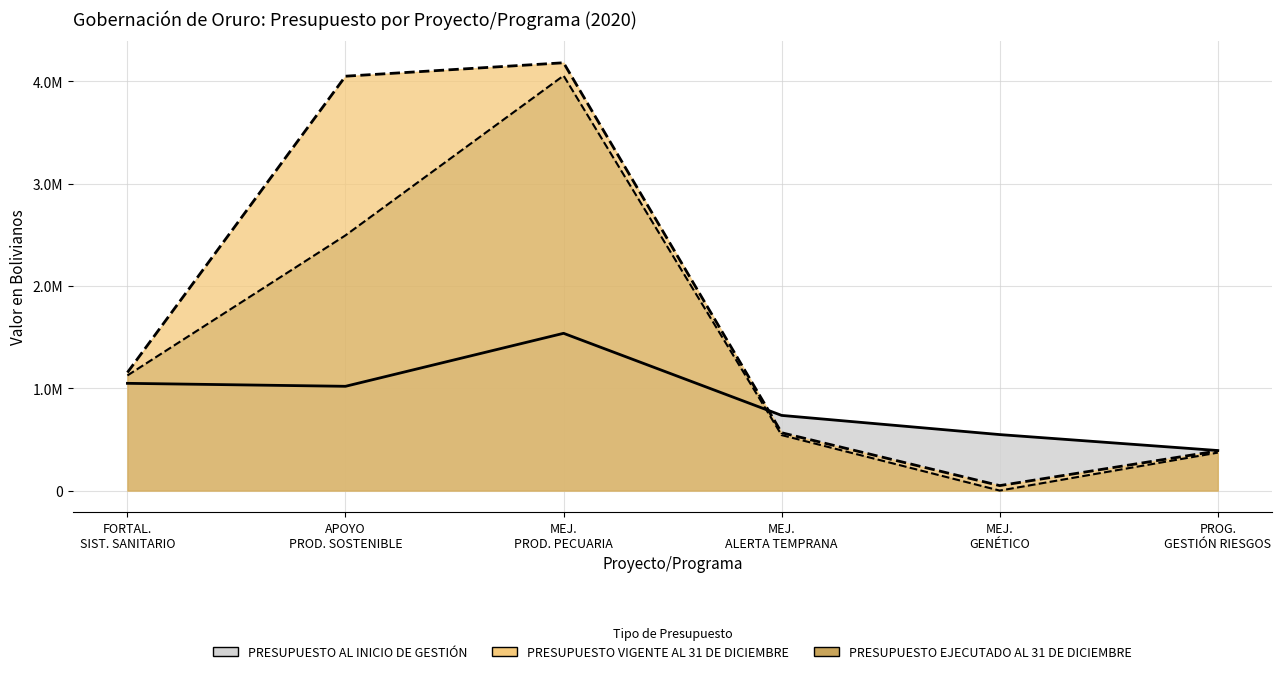

What is the value of the PRESUPUESTO EJECUTADO AL 31 DE DICIEMBRE point at the 3rd from the left?

4054414.9